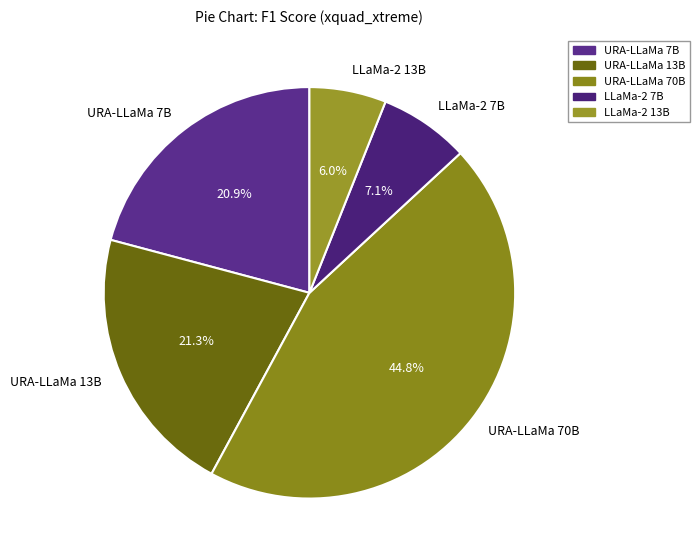

What percentage is the URA-LLaMa 70B slice, to the nearest percent?

45%